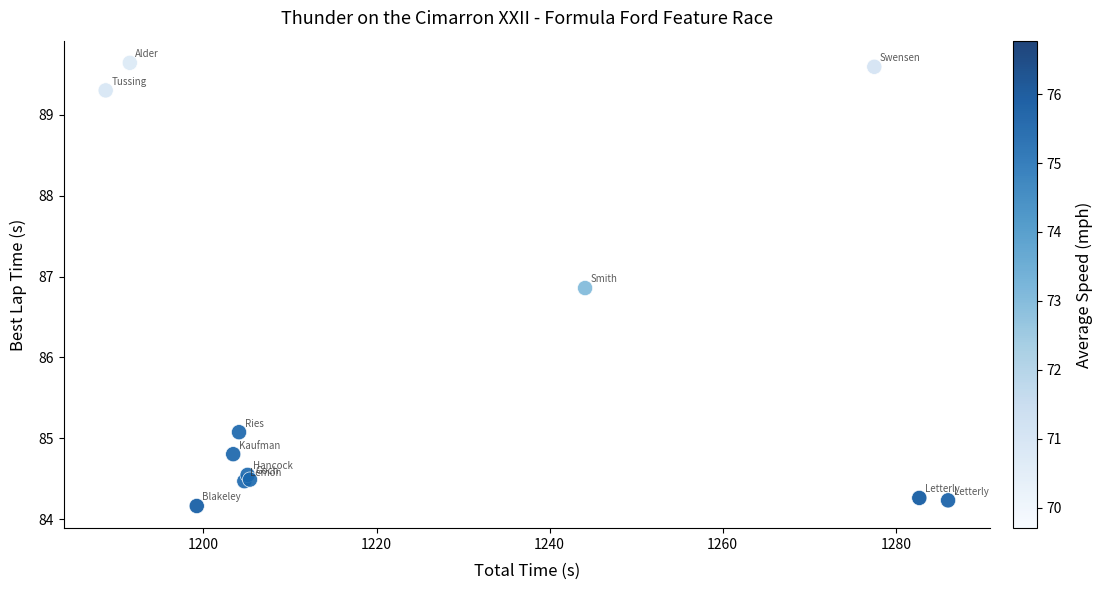

What Y value in the scatter plot is closest to 86?

86.9